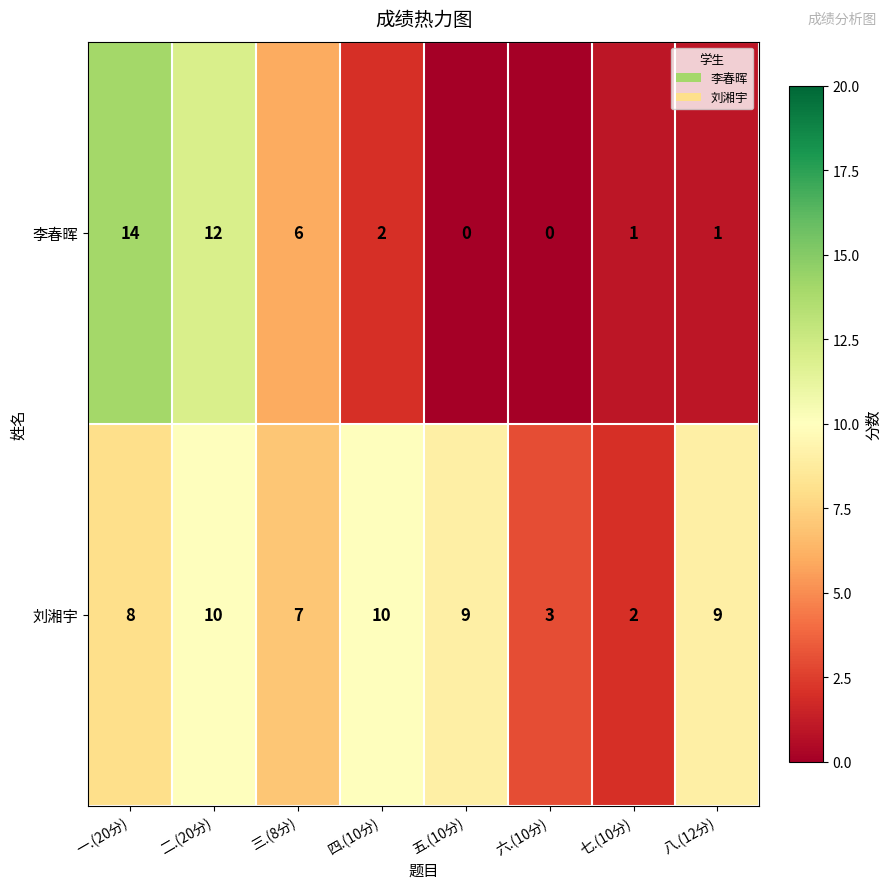

Which series has the largest range (max minus min)?

李春晖